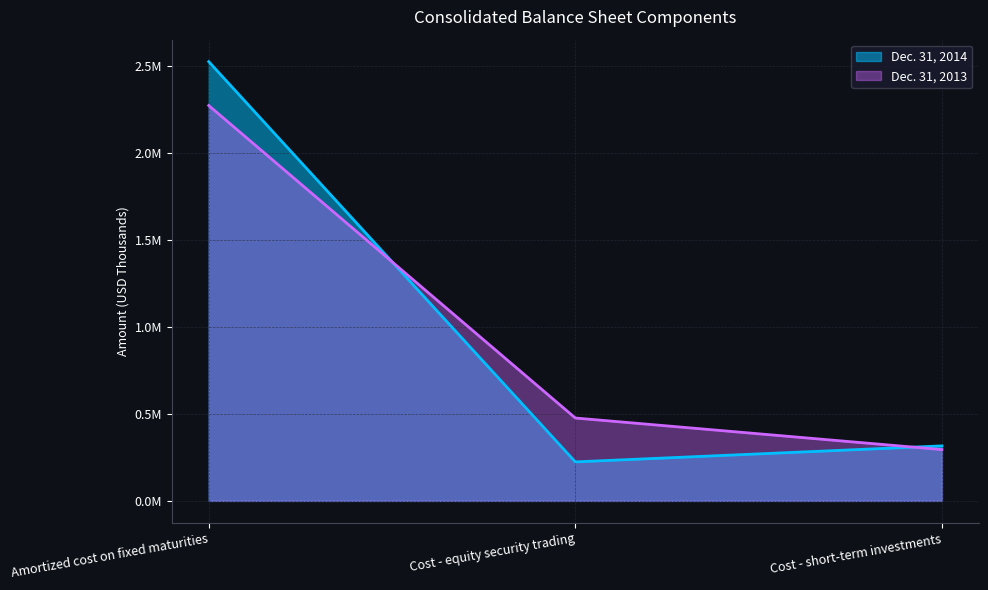

What is the label of the 1st point from the left?

Amortized cost on fixed maturities